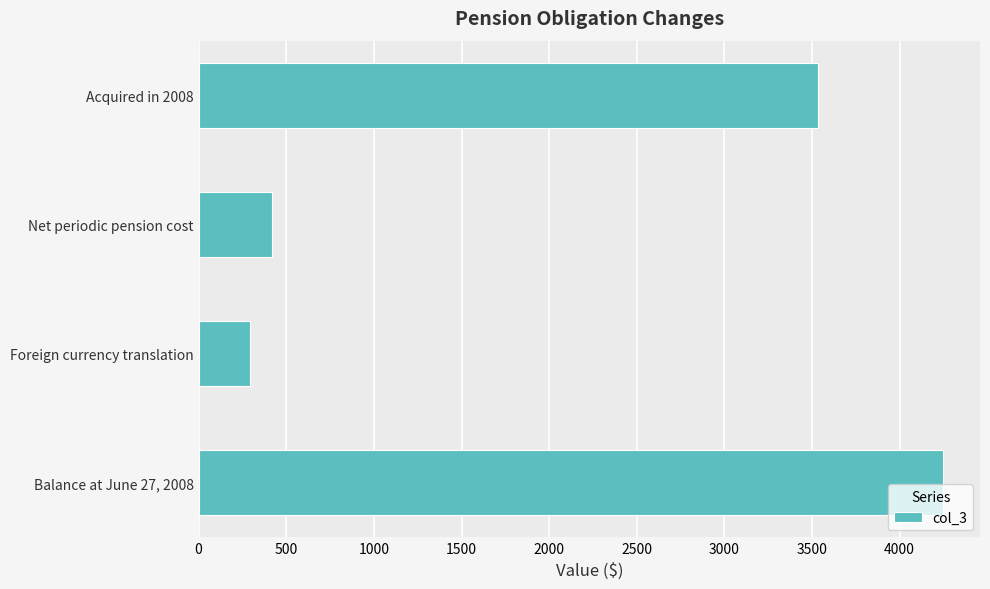

The value at Balance at June 27, 2008 is 4246. True or false?

True